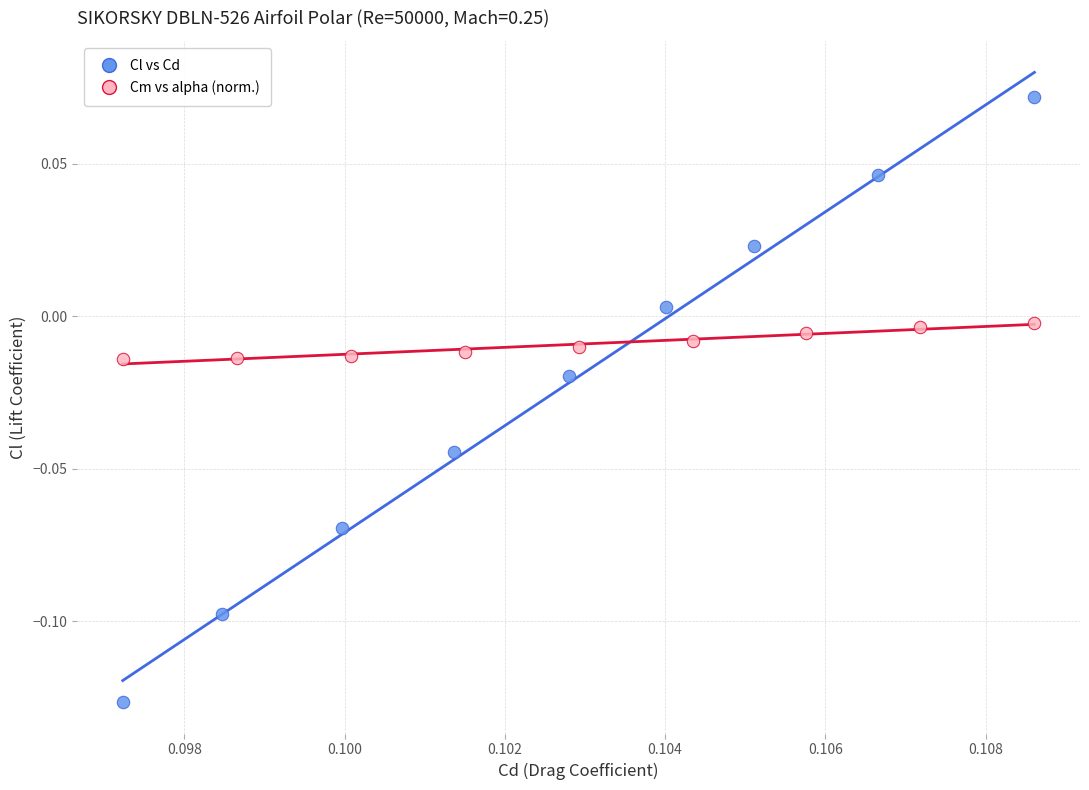

Which series reaches the maximum Y coordinate?

Cl vs Cd